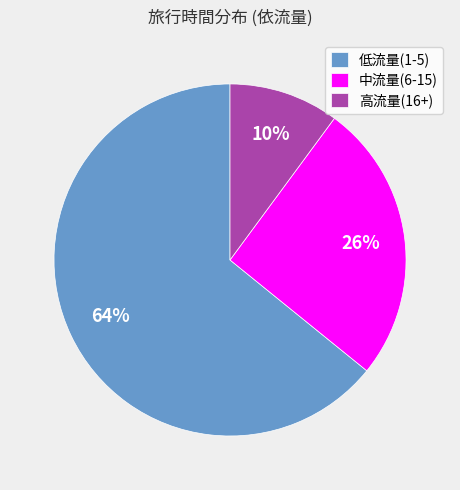

What is the largest slice in the pie chart?

低流量(1-5)